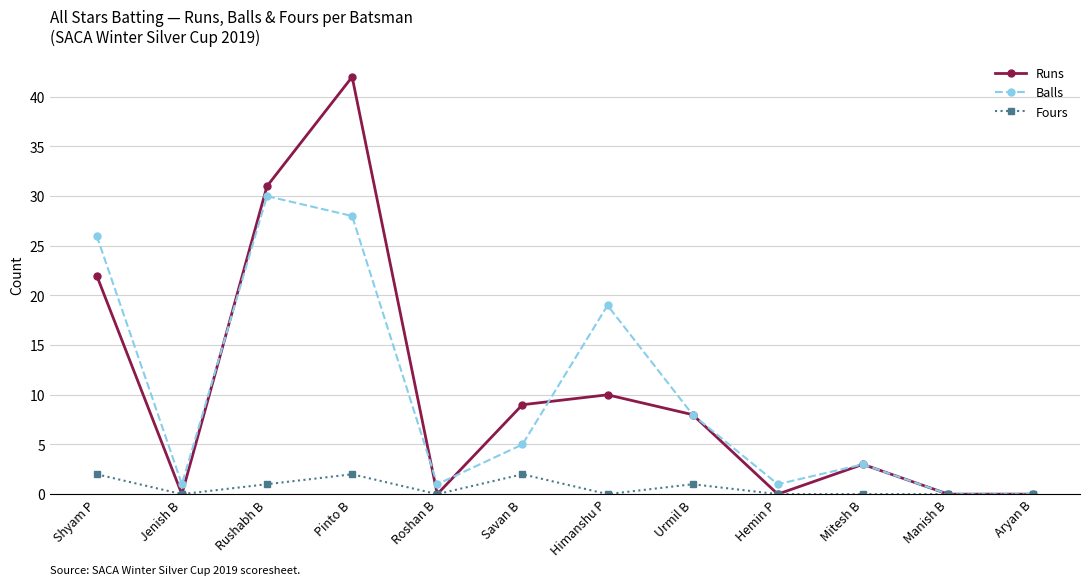

At which category does Runs reach its first local peak?

Pinto B